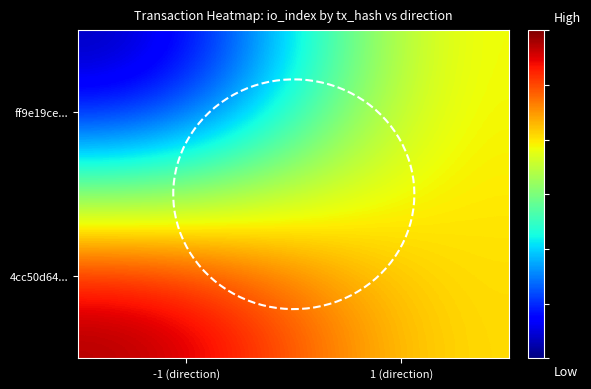

How many data points does each series have?

2